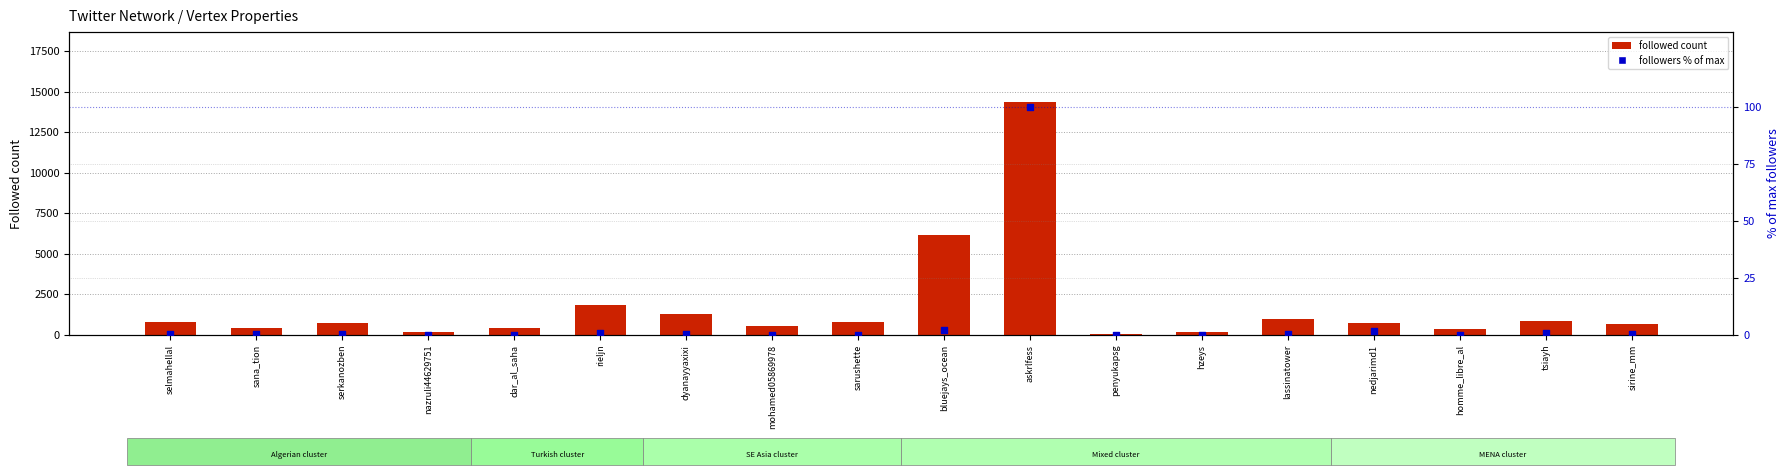

Which series has the largest total across all categories?

followed count